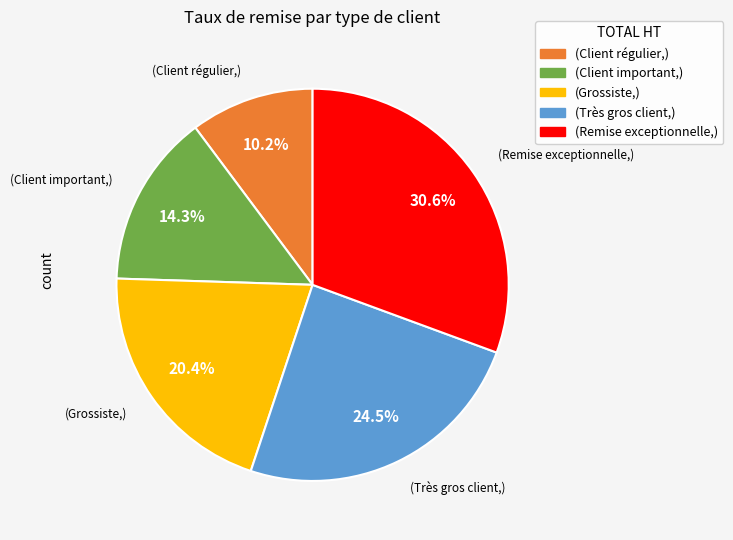

How many segments does this pie chart have?

5